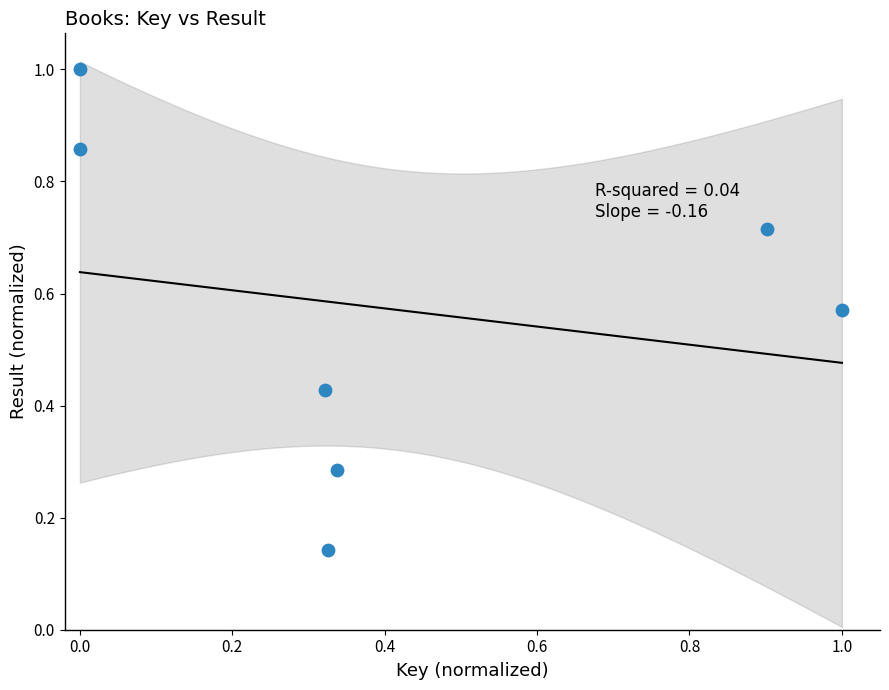

What is the range of X values (max minus min)?

1.0